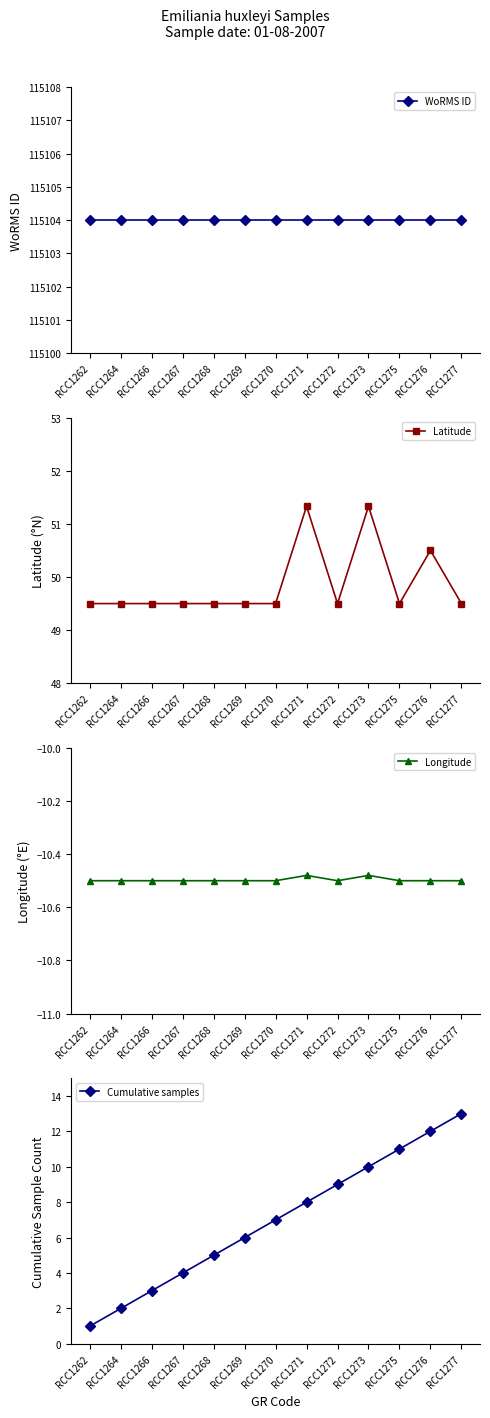

Which series has the widest spread of values?

Cumulative samples